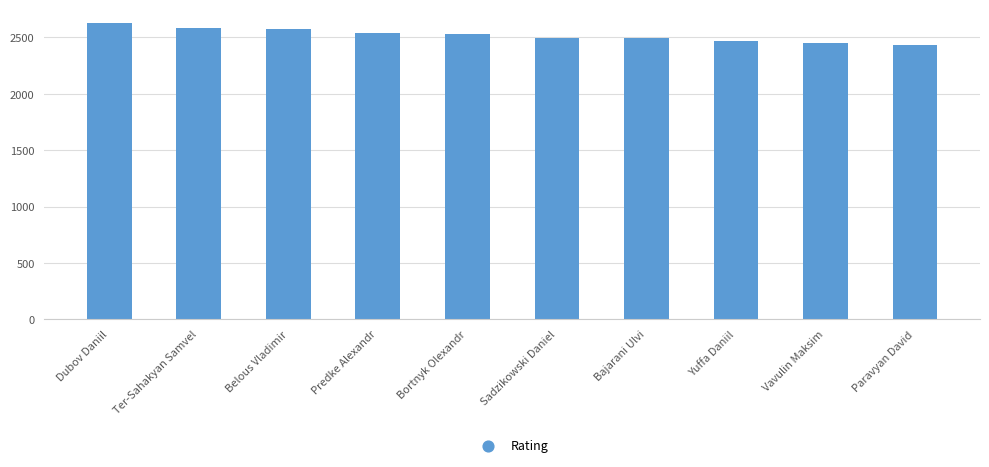

Which has a higher value, Ter-Sahakyan Samvel or Bortnyk Olexandr?

Ter-Sahakyan Samvel